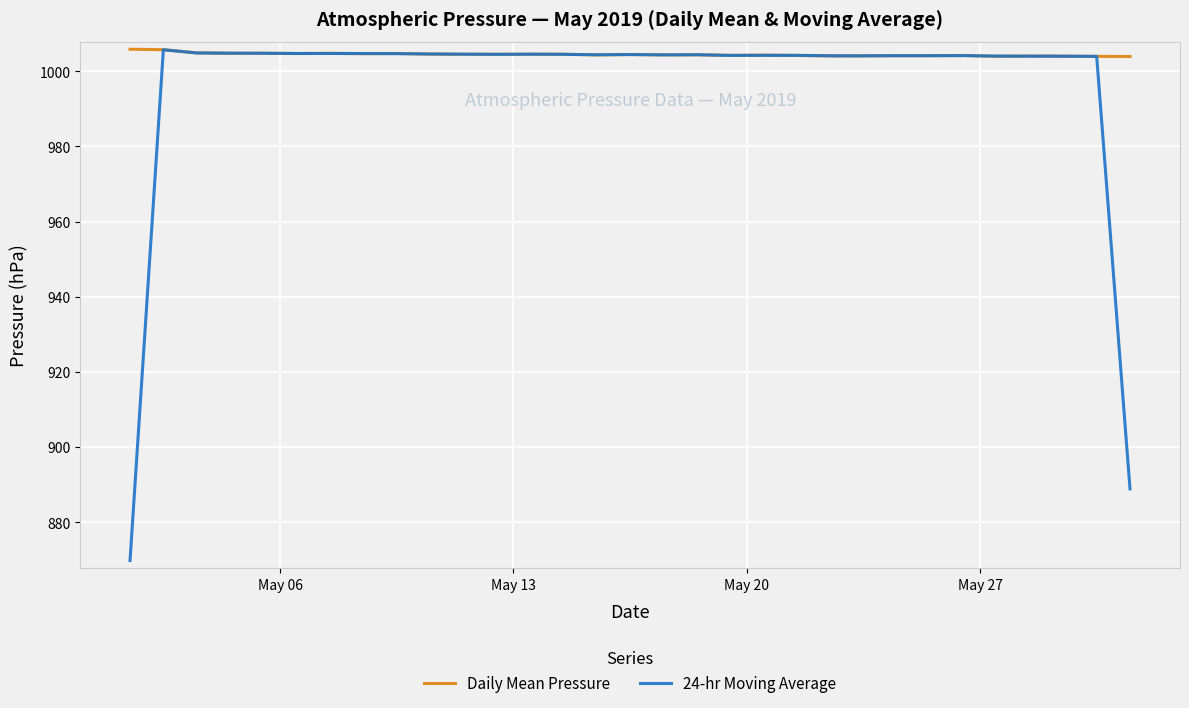

Which series has the largest range (max minus min)?

24-hr Moving Average